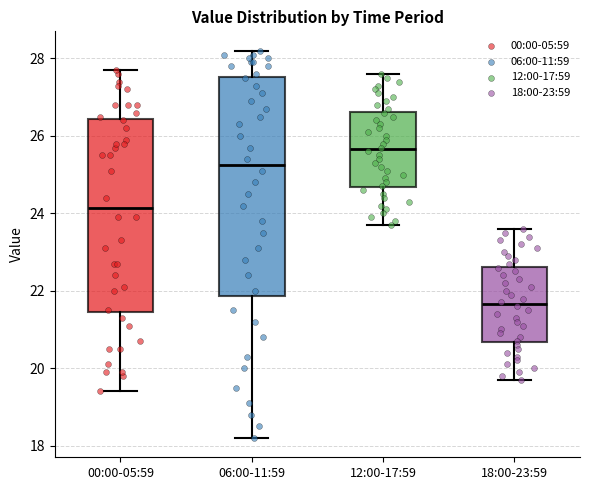

Which box's median line is the lowest?

18:00-23:59